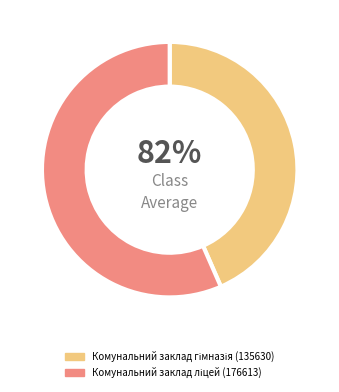

To the nearest percent, what is the difference between the Комунальний заклад ліцей (176613) and Комунальний заклад гімназія (135630) slice percentages?

13%